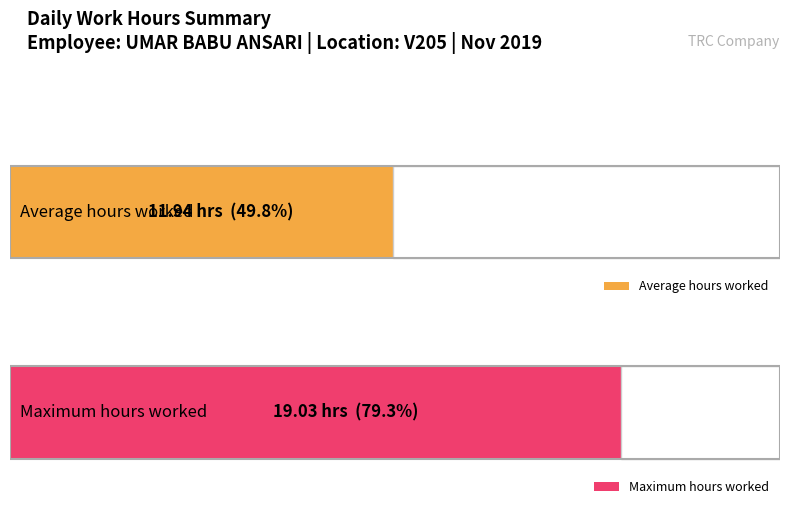

Are the bars horizontal?

Yes